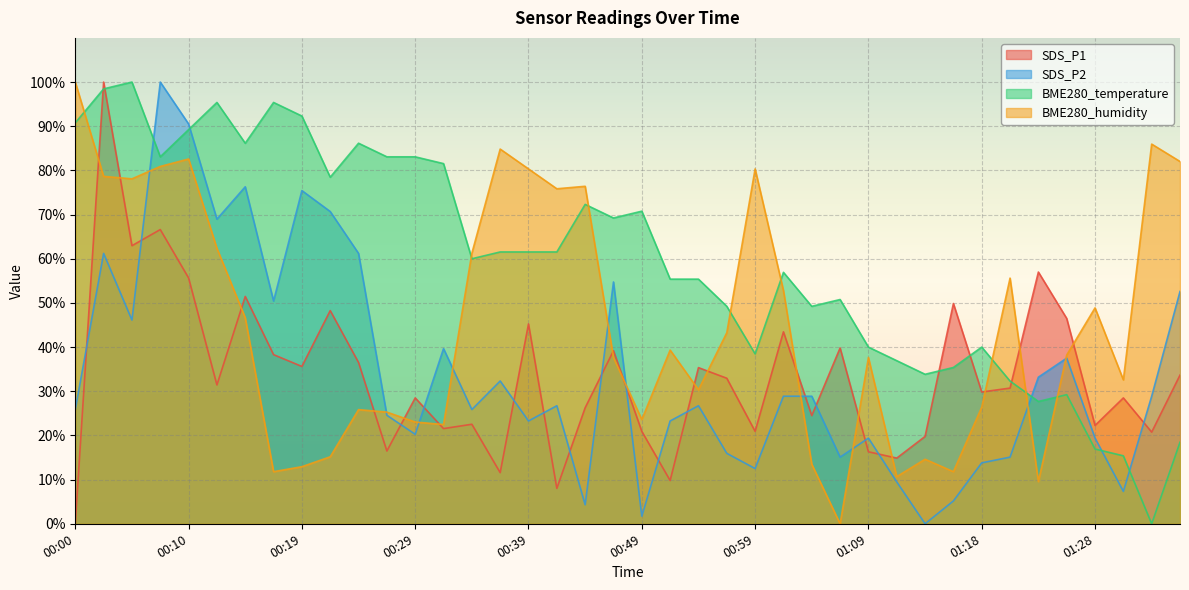

What are all the series names shown in the legend?

SDS_P1, SDS_P2, BME280_temperature, BME280_humidity